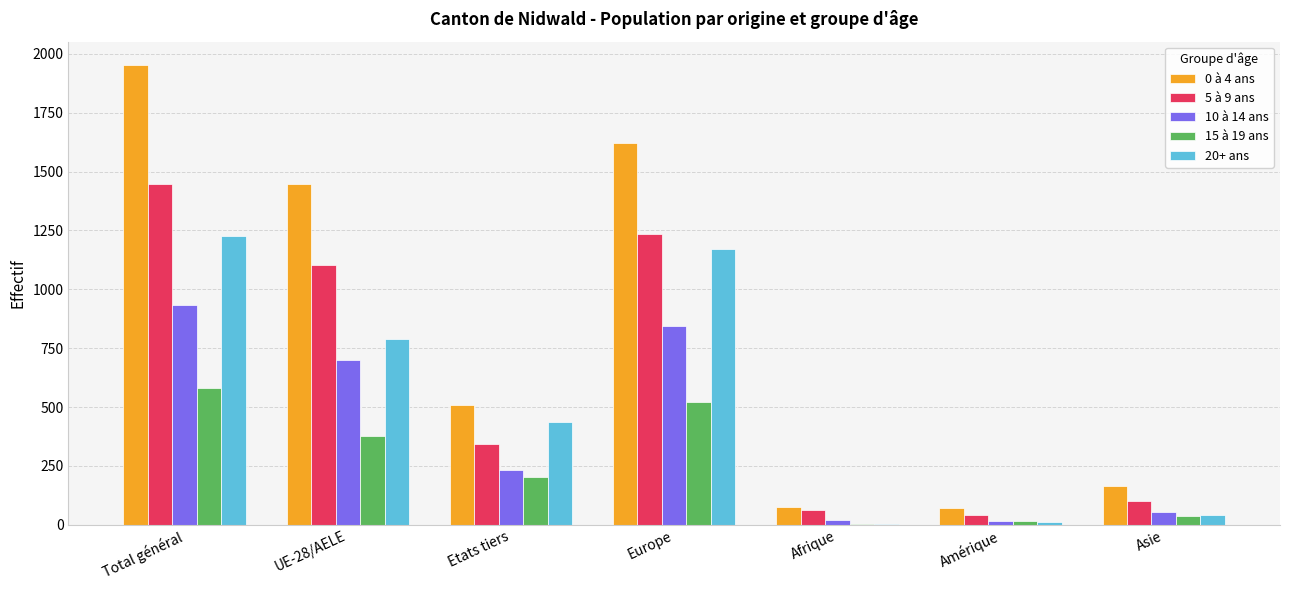

The 15 à 19 ans series shows 346 at Total général. True or false?

False